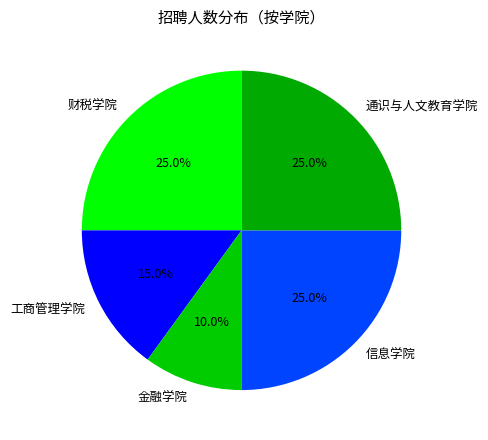

What percentage do 工商管理学院 and 信息学院 together represent?

40.0%